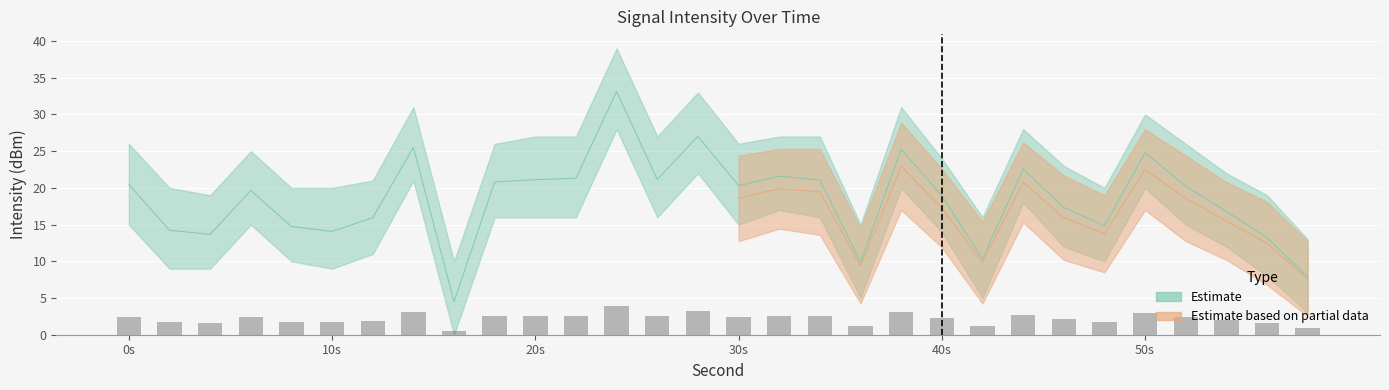

What is the value of the intensity_mean bar at the 27th from the left?

20.2